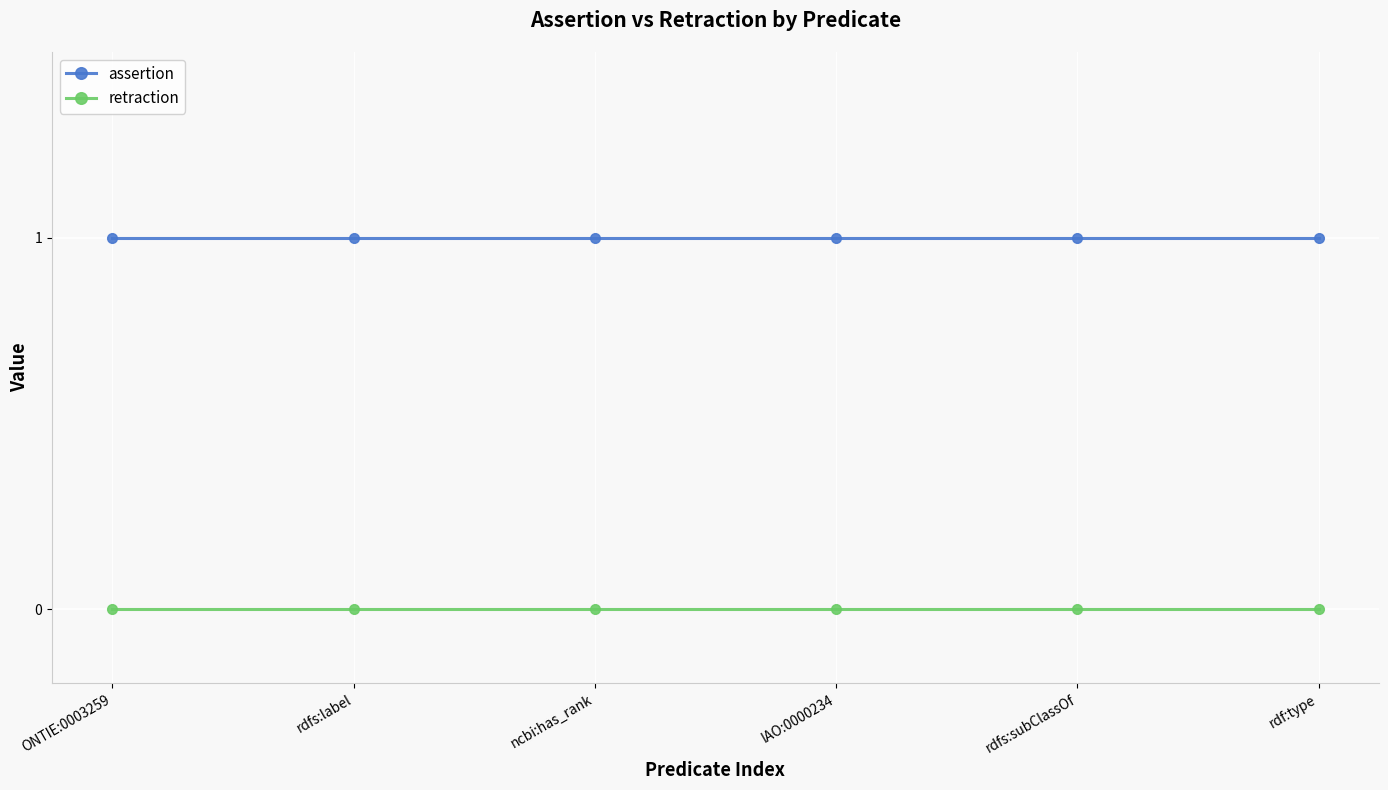

How many distinct data groups are displayed?

2